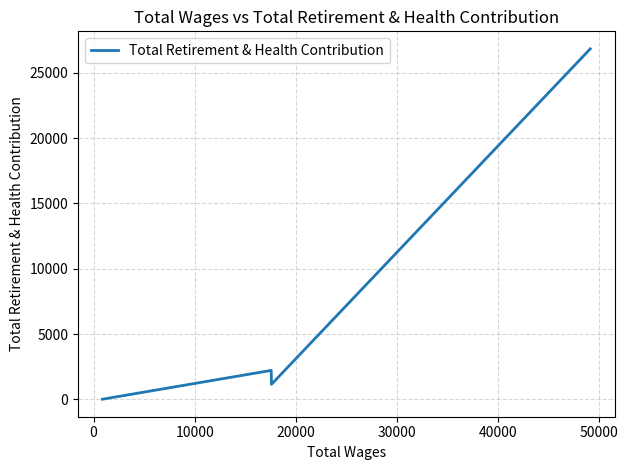

What is the difference between the maximum and minimum values?

26829